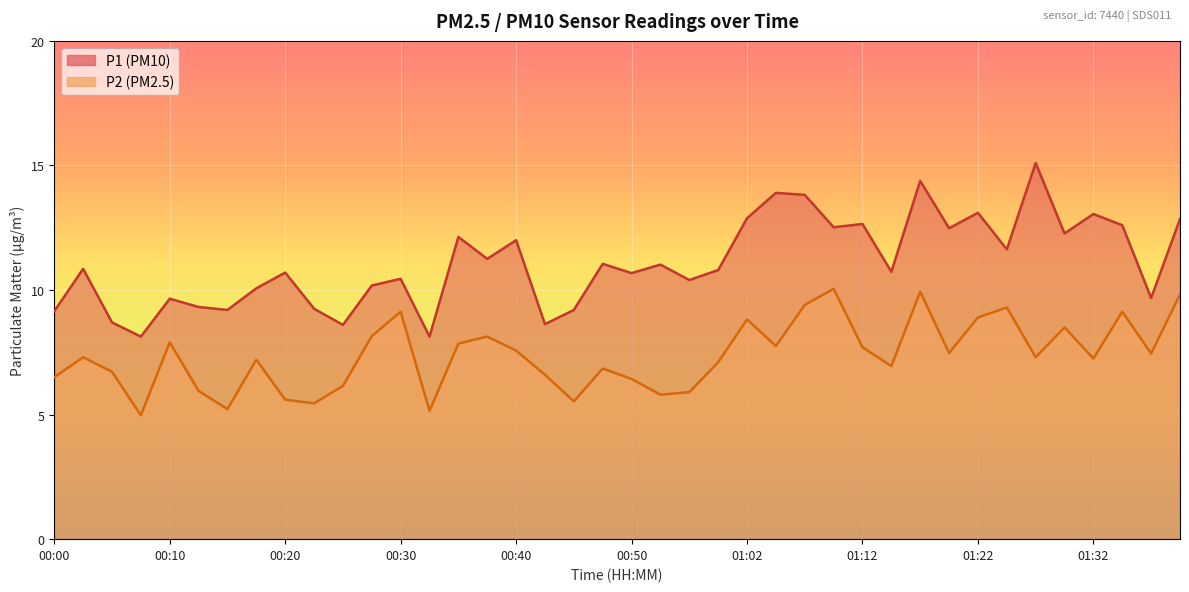

How many lines are shown in the chart?

2